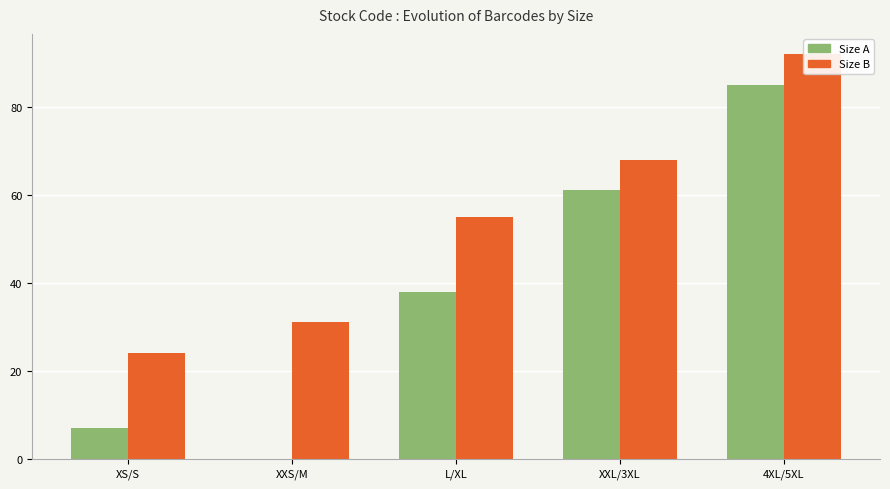

Where does the Size A series first go above 38?

XXL/3XL